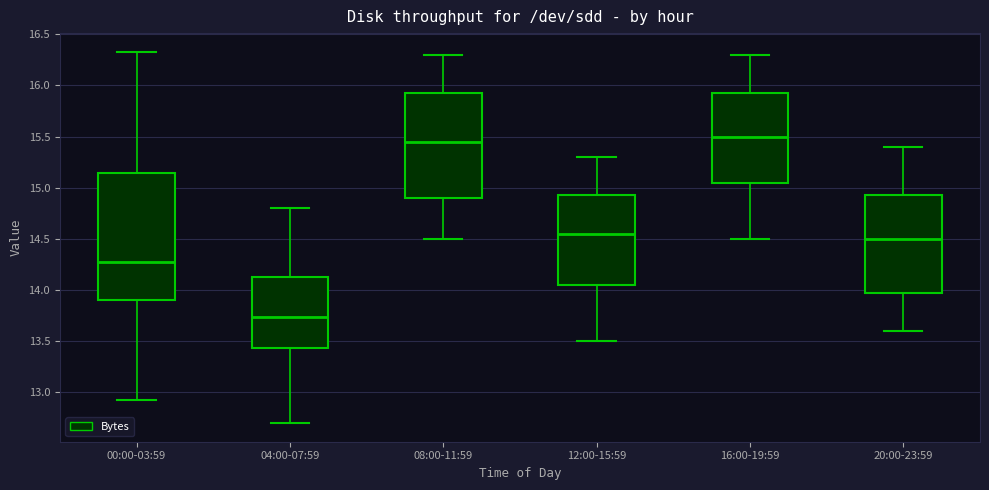

Comparing the boxes themselves (not the whiskers), which one is the tallest?

00:00-03:59